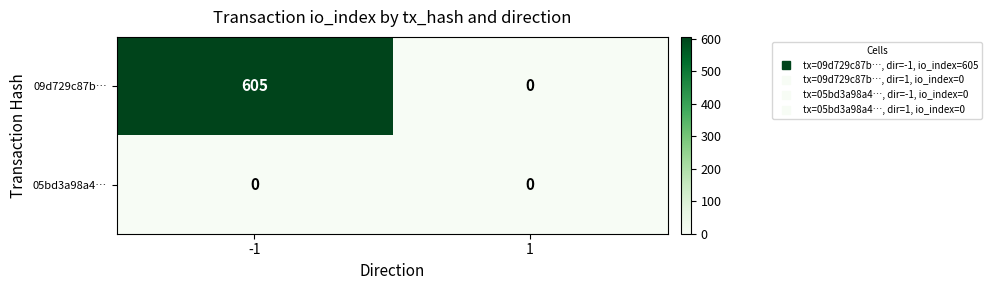

List the series in order of their overall mean, lowest first.

05bd3a98a4…, 09d729c87b…